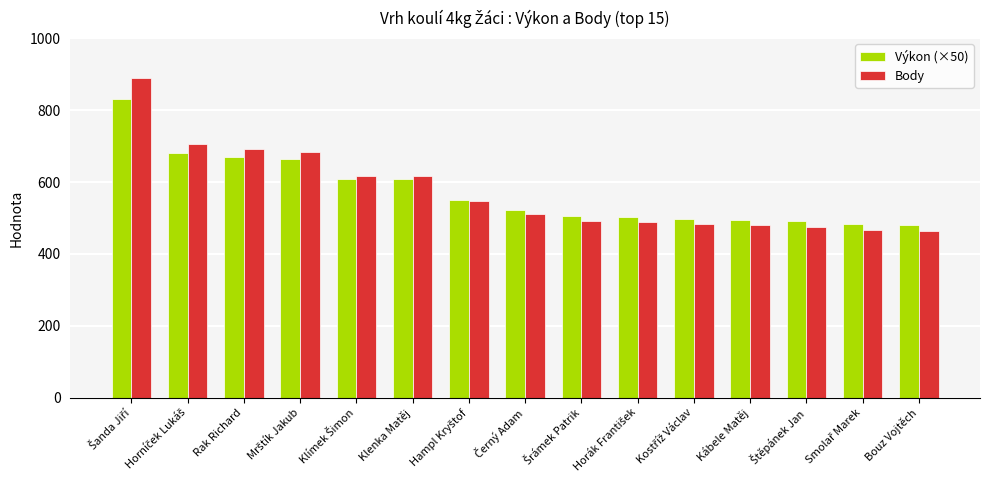

What is the difference between the maximum and minimum values in the Výkon (×50) series?

350.0